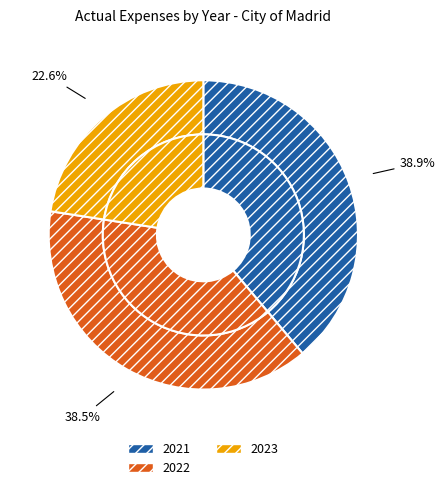

Count the number of slices in the pie.

3